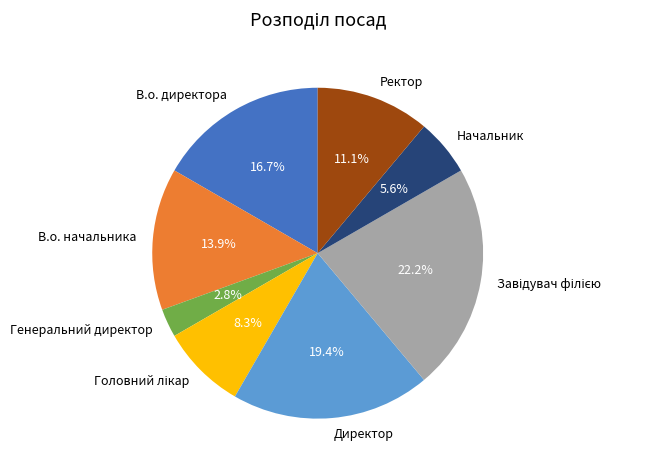

Which category has the smallest portion of the pie?

Генеральний директор